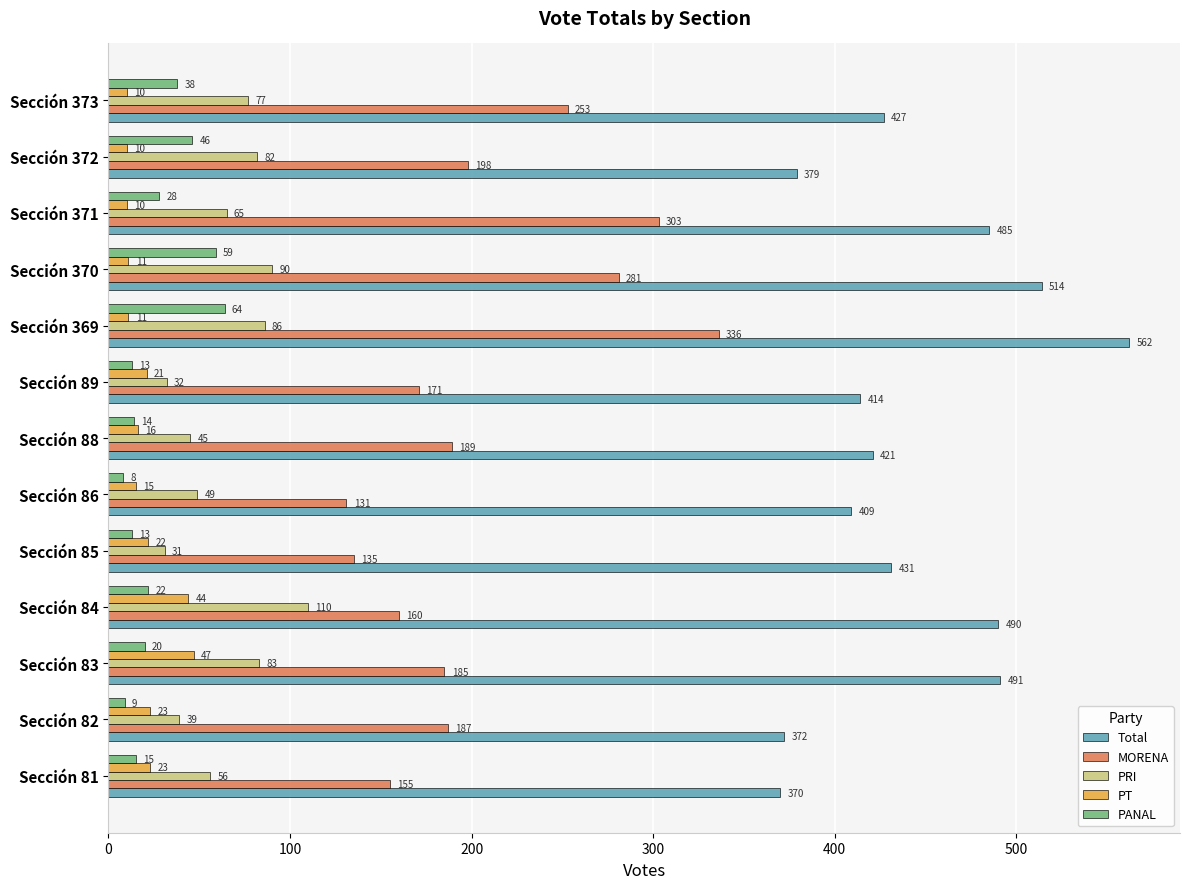

What is the lowest value of the MORENA series?

131